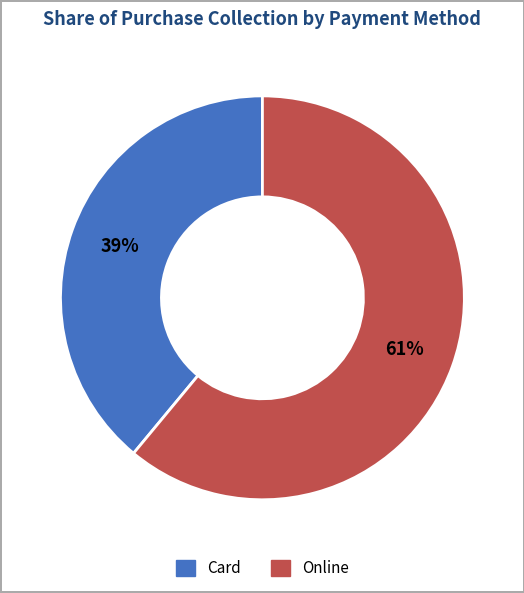

Rank the categories by value from highest to lowest.

Online, Card